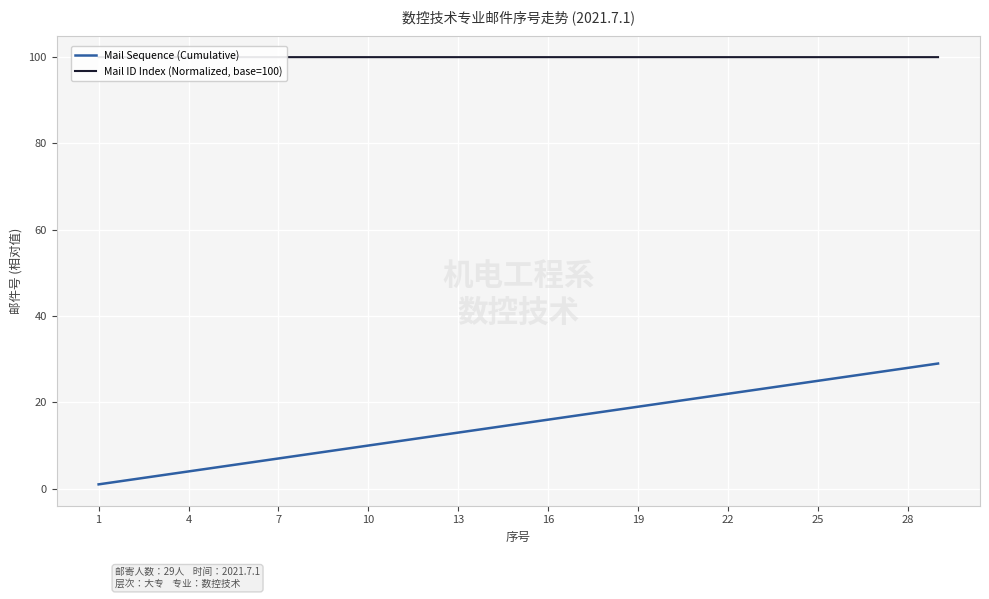

True or false: Mail ID Index (Normalized, base=100) and Mail Sequence (Cumulative) intersect in this chart.

False